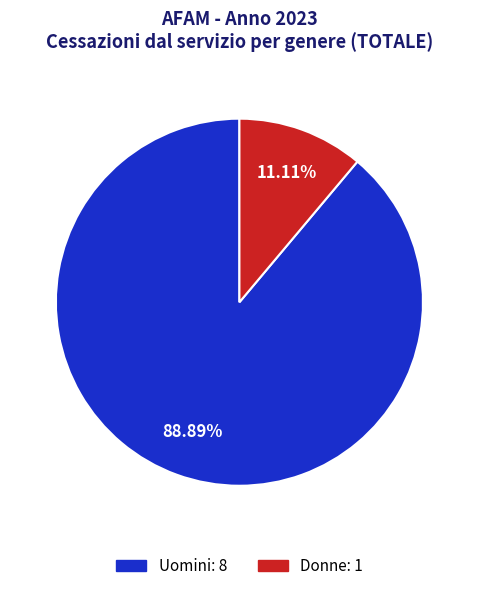

What is the smallest slice in the pie chart?

Donne